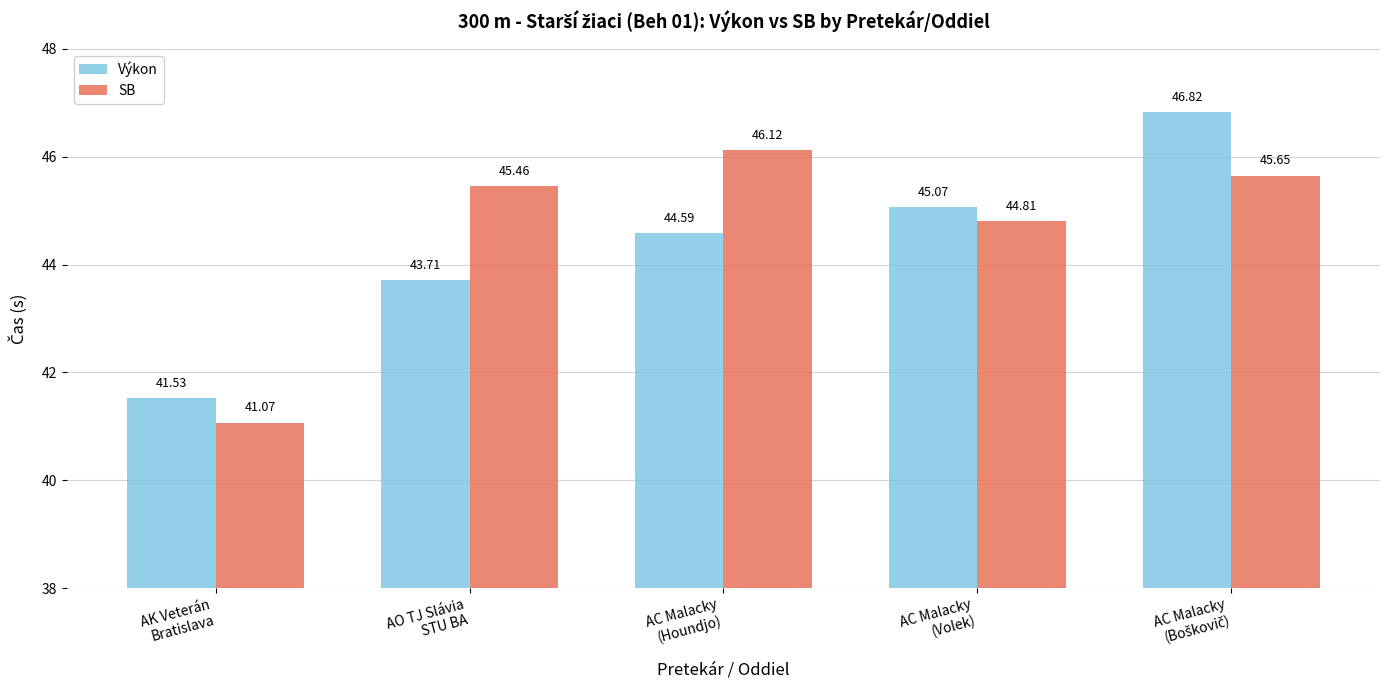

What are all the series names shown in the legend?

Výkon, SB